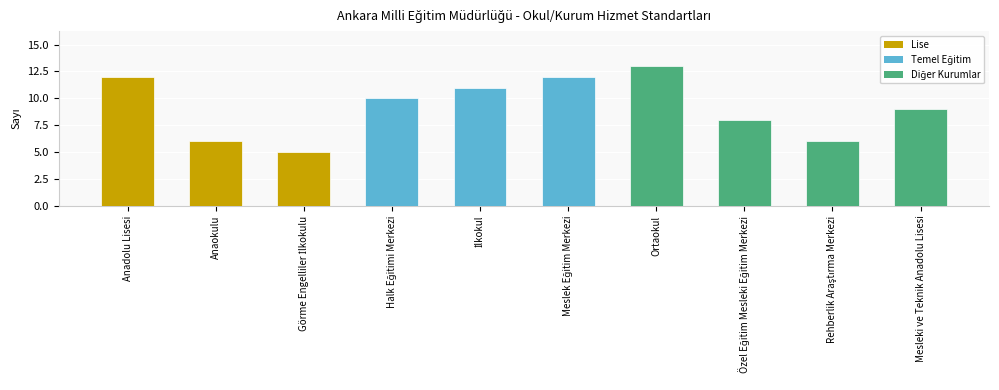

What is the sum of all values?

92